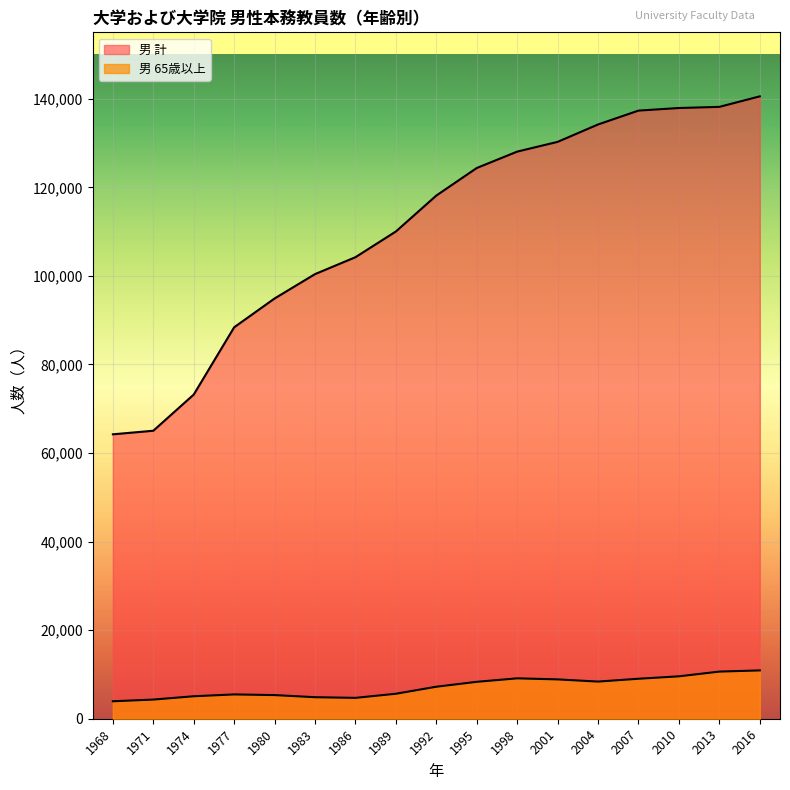

True or false: 男 計 and 男 65歳以上 intersect in this chart.

False